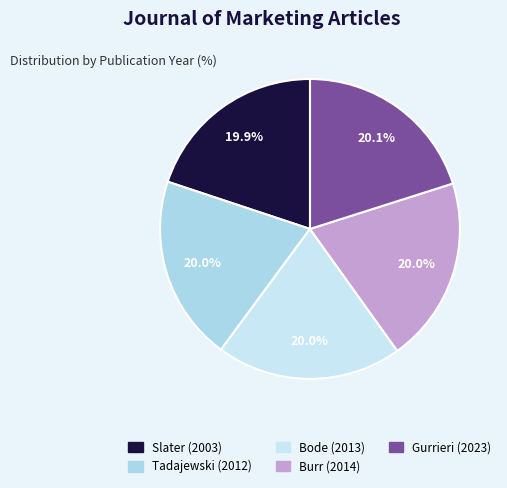

Which category has the smallest portion of the pie?

Slater (2003)